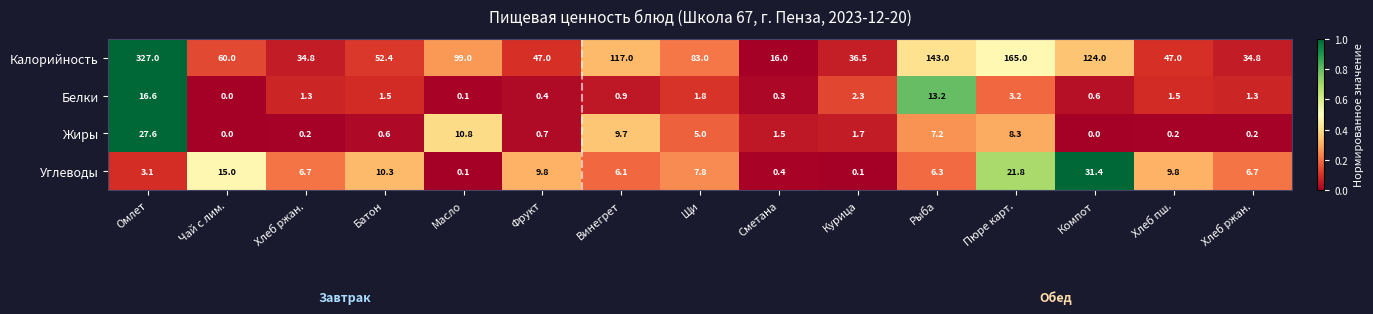

Count the number of data series in this chart.

4